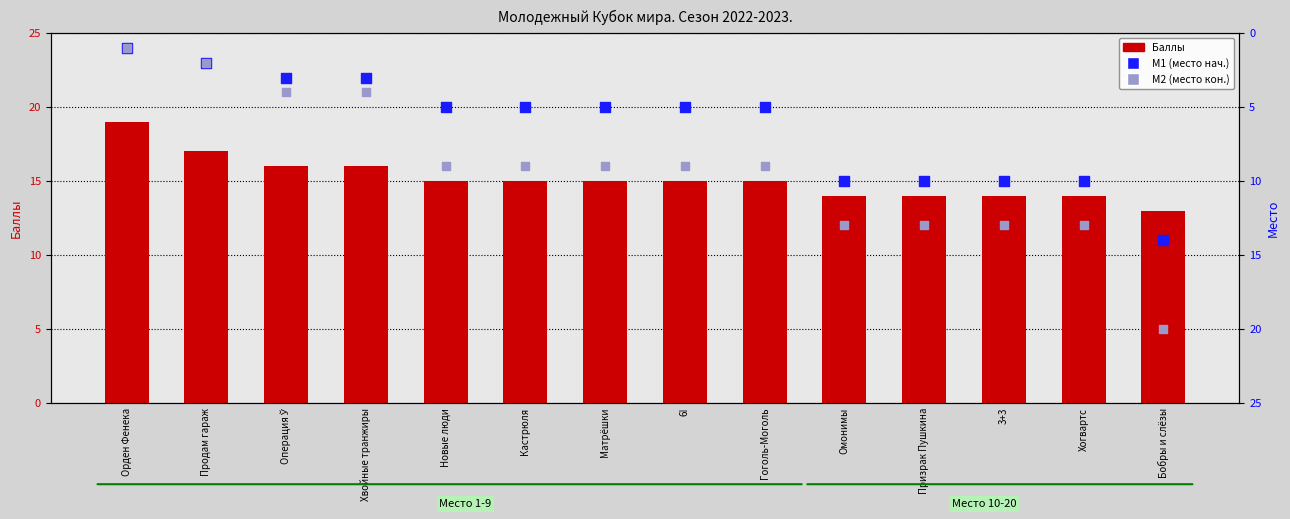

Which series has the largest Y range (max minus min)?

M2